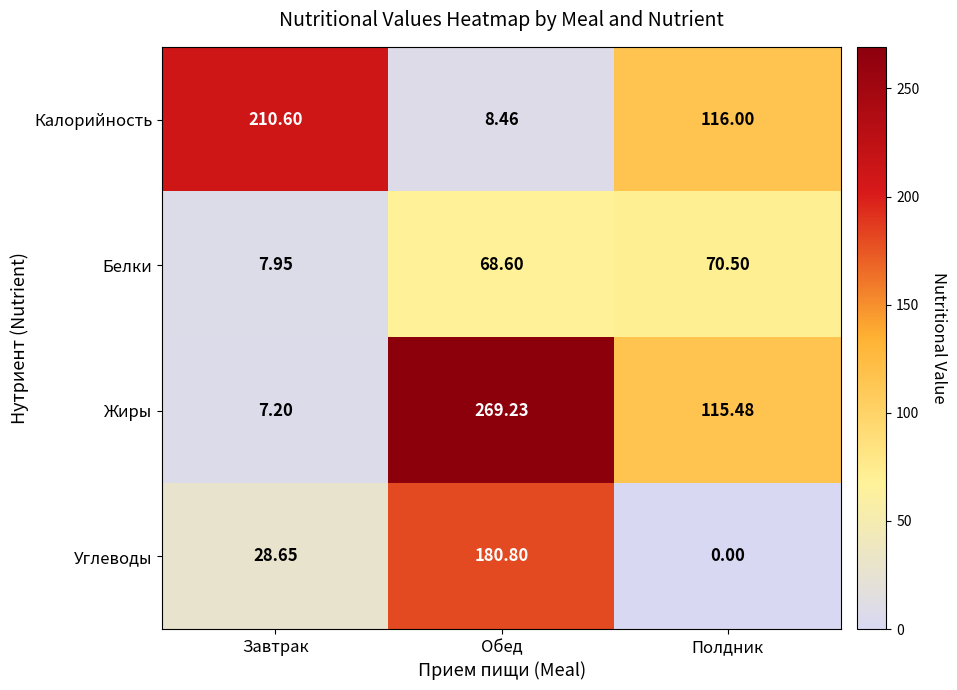

Between Обед and Полдник, which series saw the biggest shift?

Углеводы